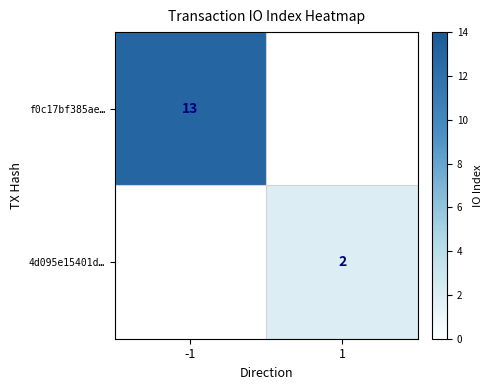

The value of f0c17bf385ae… at -1 is 13. True or false?

True